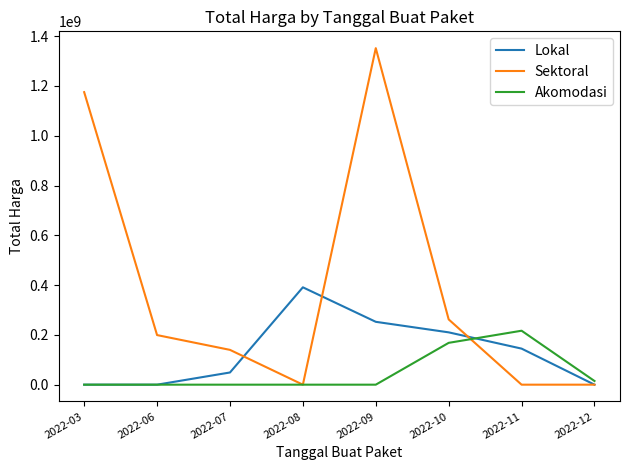

Which series has the widest spread of values?

Sektoral